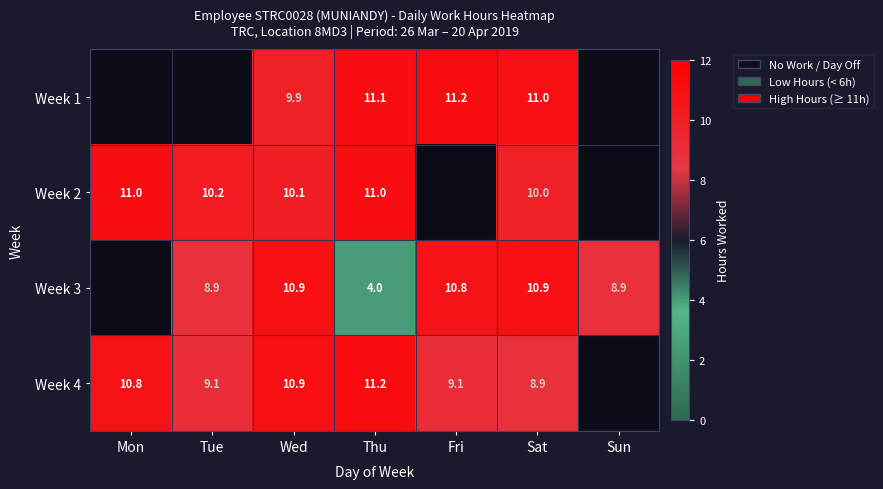

What is the difference between the Week 3 values at Fri and Tue?

1.9